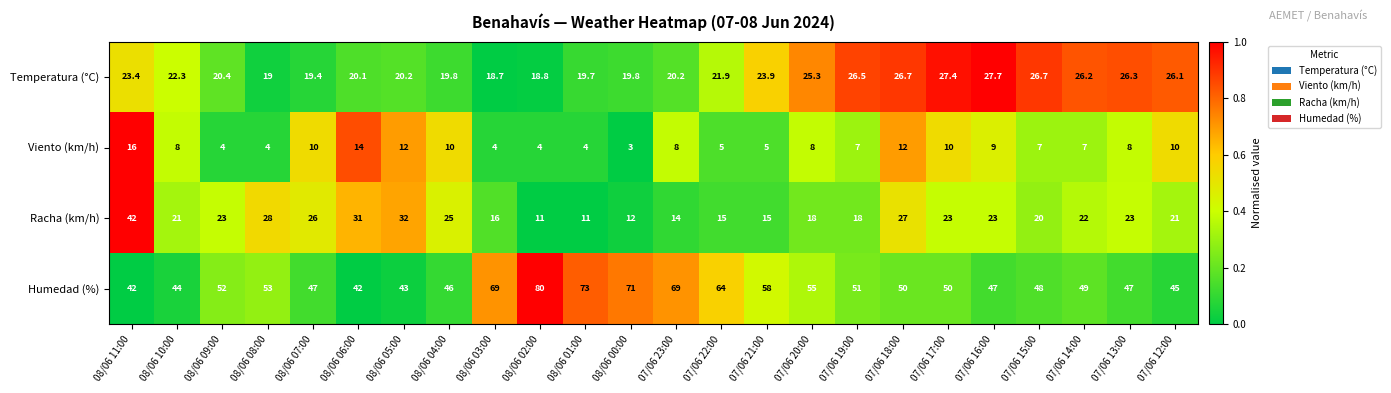

Read the Viento (km/h) value at 08/06 04:00.

10.0